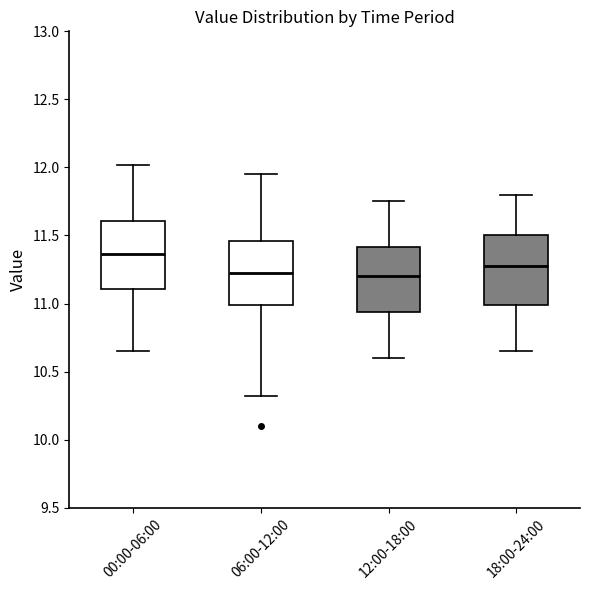

Which box has the highest median line?

00:00-06:00